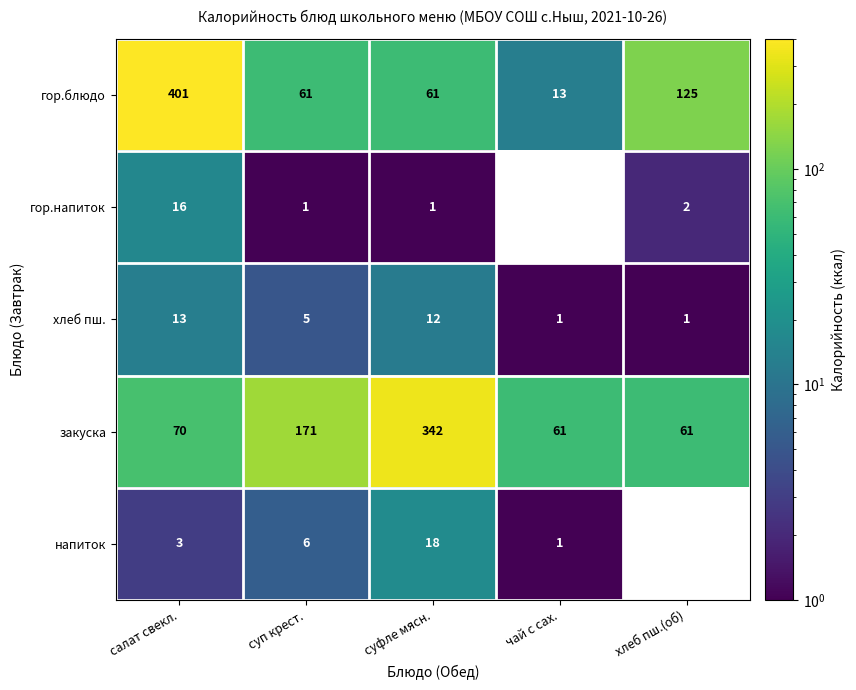

At which label is напиток closest to 9?

суп крест.